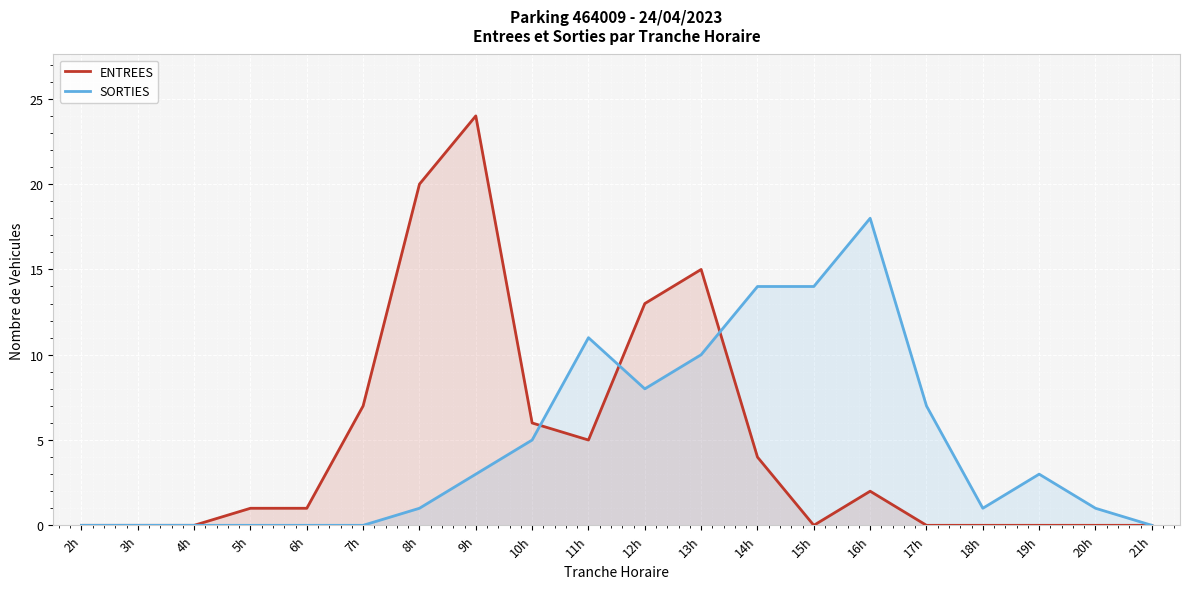

Reading left to right, list all the values displayed in this chart.

ENTREES: 2h=0	3h=0	4h=0	5h=1	6h=1	7h=7	8h=20	9h=24	10h=6	11h=5	12h=13	13h=15	14h=4	15h=0	16h=2	17h=0	18h=0	19h=0	20h=0	21h=0
SORTIES: 2h=0	3h=0	4h=0	5h=0	6h=0	7h=0	8h=1	9h=3	10h=5	11h=11	12h=8	13h=10	14h=14	15h=14	16h=18	17h=7	18h=1	19h=3	20h=1	21h=0